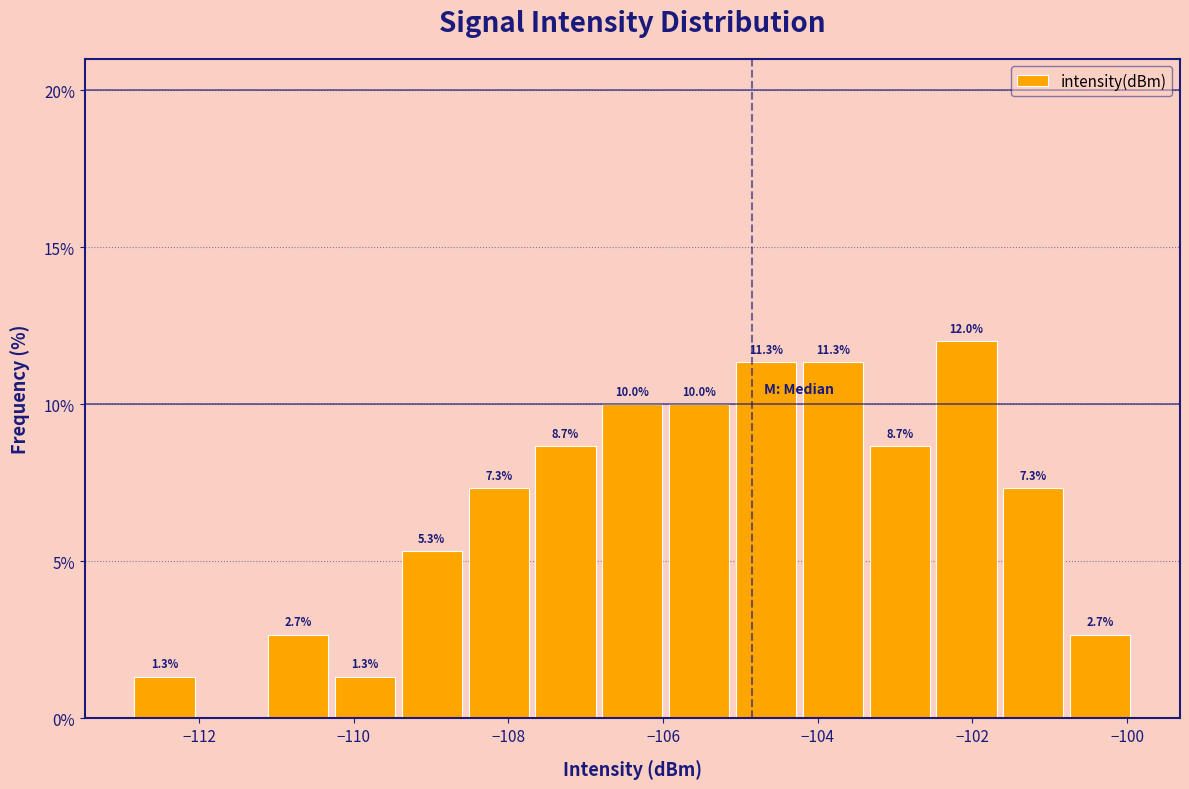

Over which range of the x-axis is the bar tallest?

-102.6 to -101.6